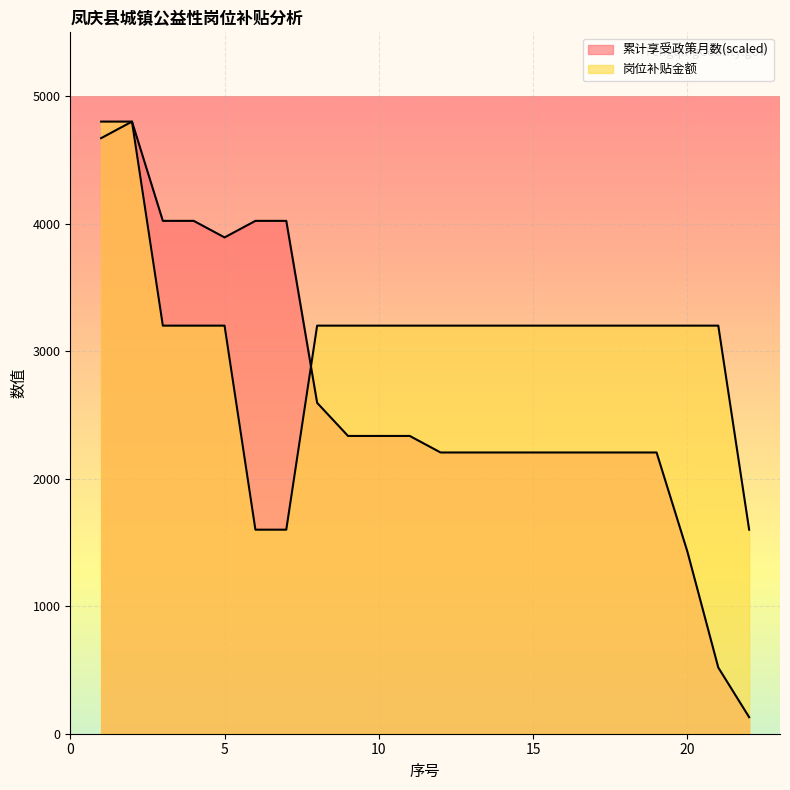

At which label does 岗位补贴金额 reach its minimum?

6